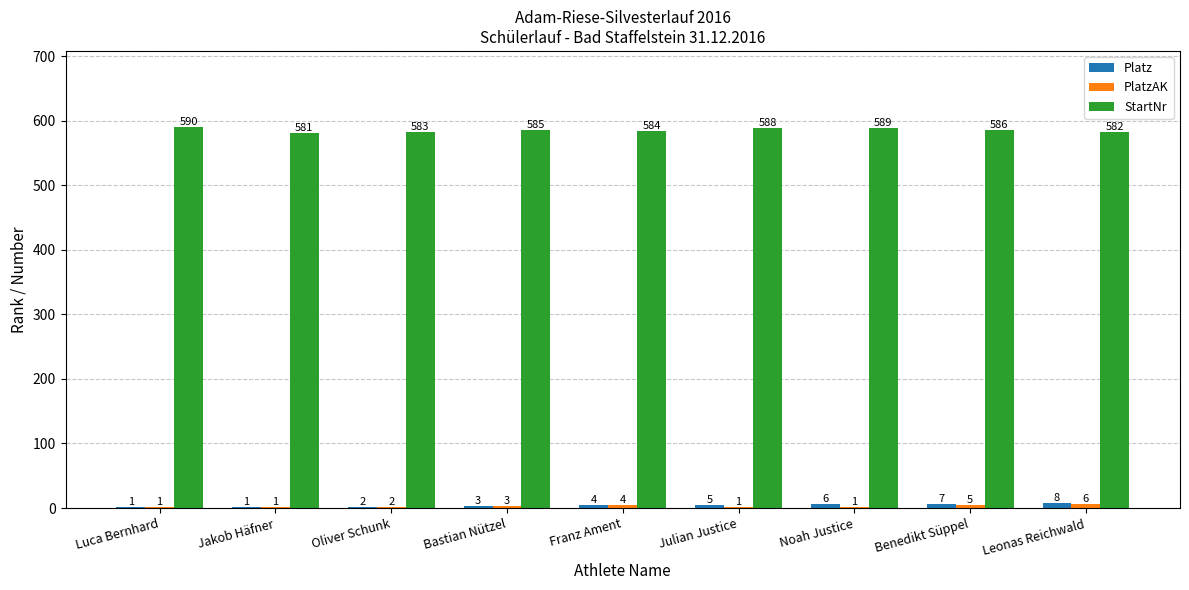

At which label does StartNr reach its peak?

Luca Bernhard